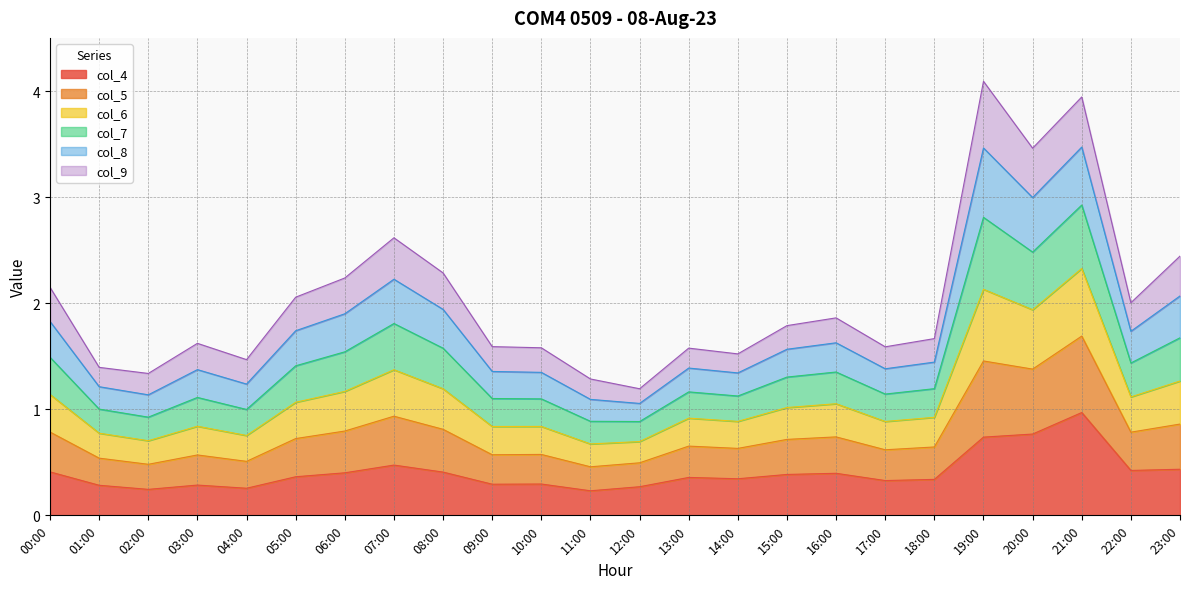

Which label corresponds to the largest value in the chart?

19:00